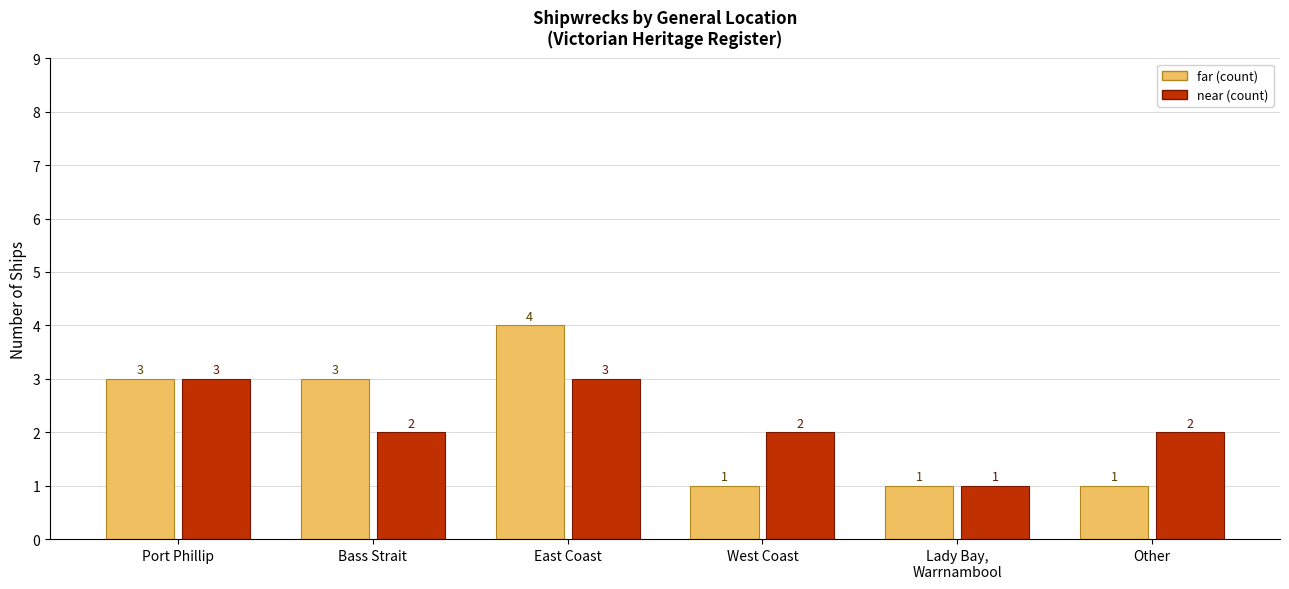

Reading left to right, list all the values displayed in this chart.

far (count): 3	3	4	1	1	1
near (count): 3	2	3	2	1	2